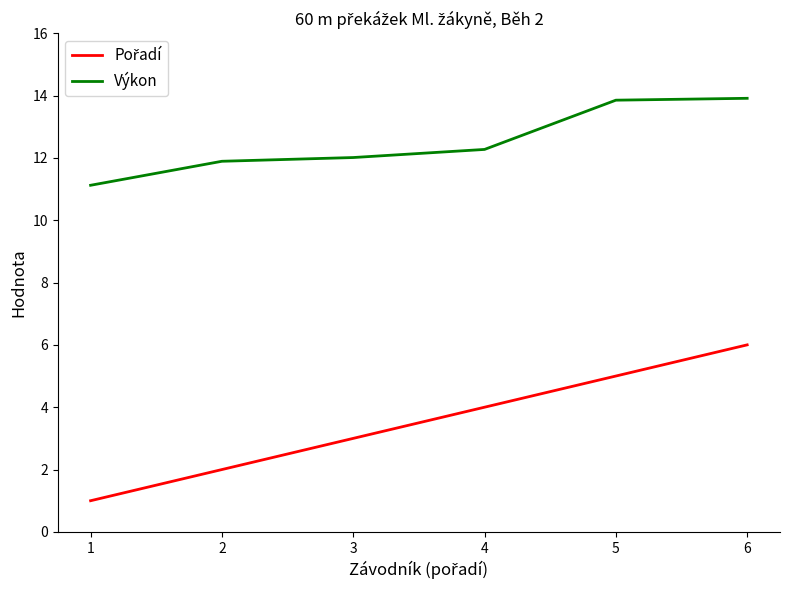

What is the difference between the Výkon values at 4 and 5?

1.6